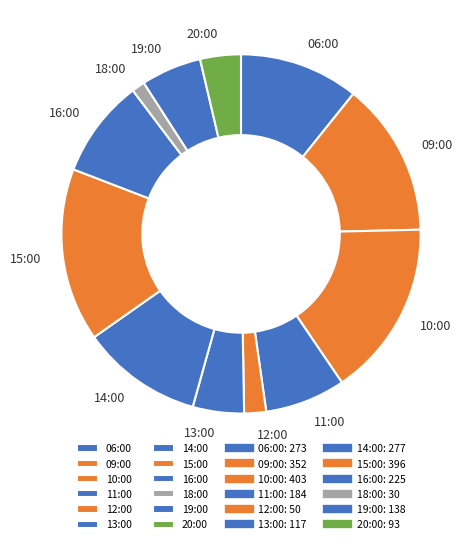

Count the number of slices in the pie.

12